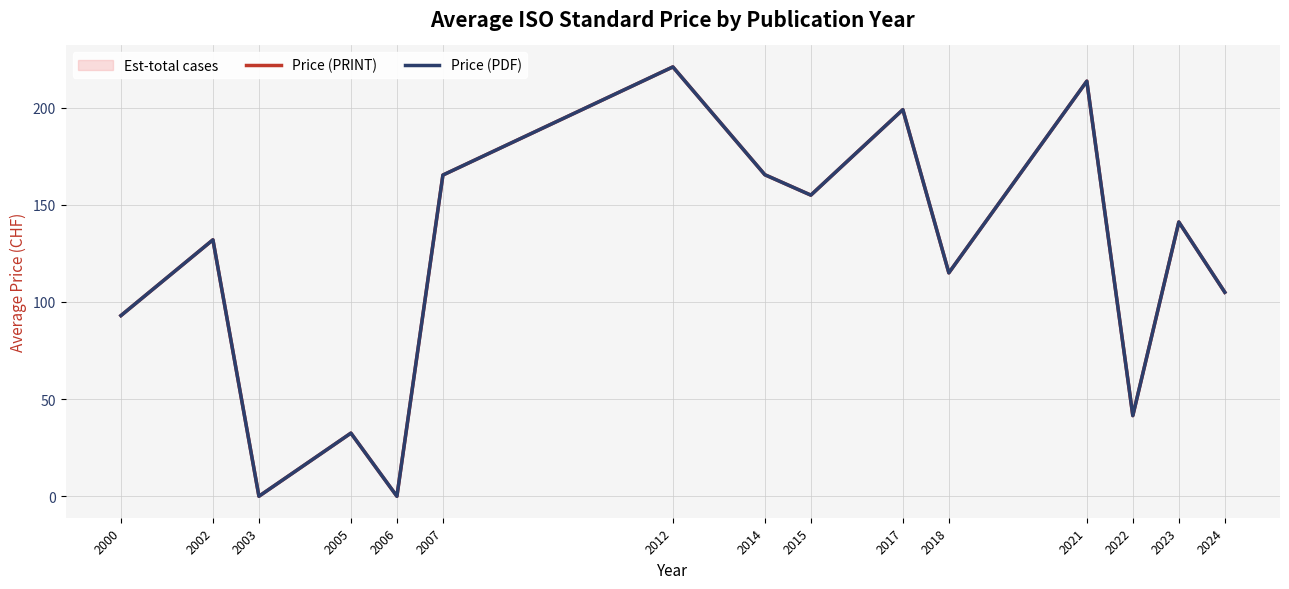

What is the average value of the Price (PRINT) series?

118.6